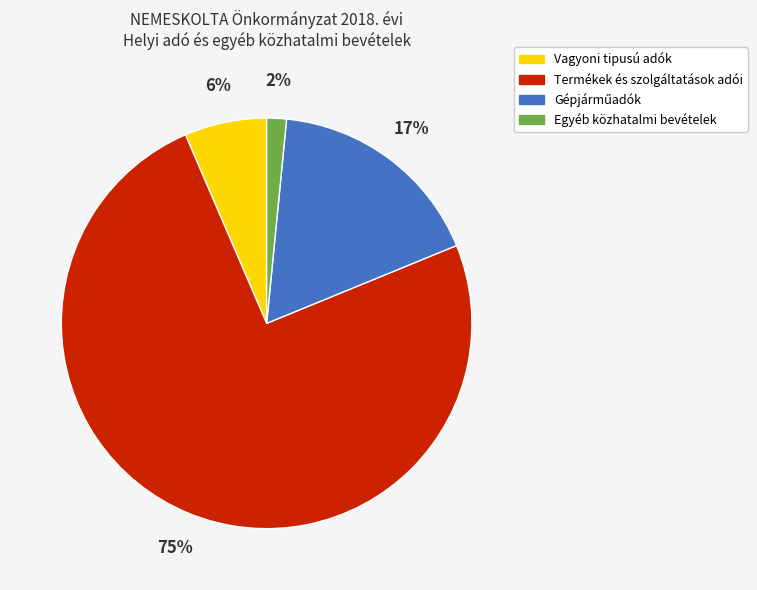

Which category accounts for the majority?

Termékek és szolgáltatások adói